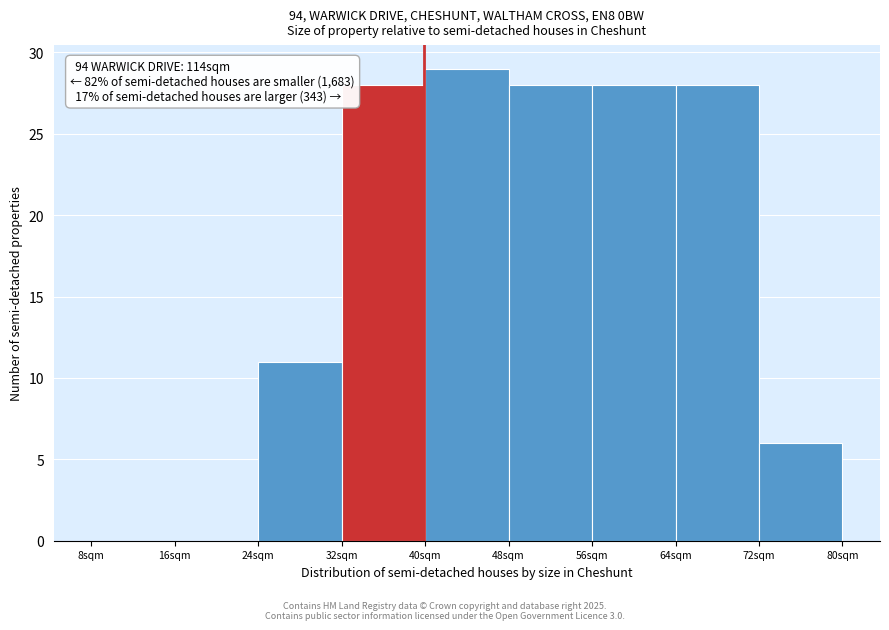

Over which range of the x-axis is the bar tallest?

40 to 48